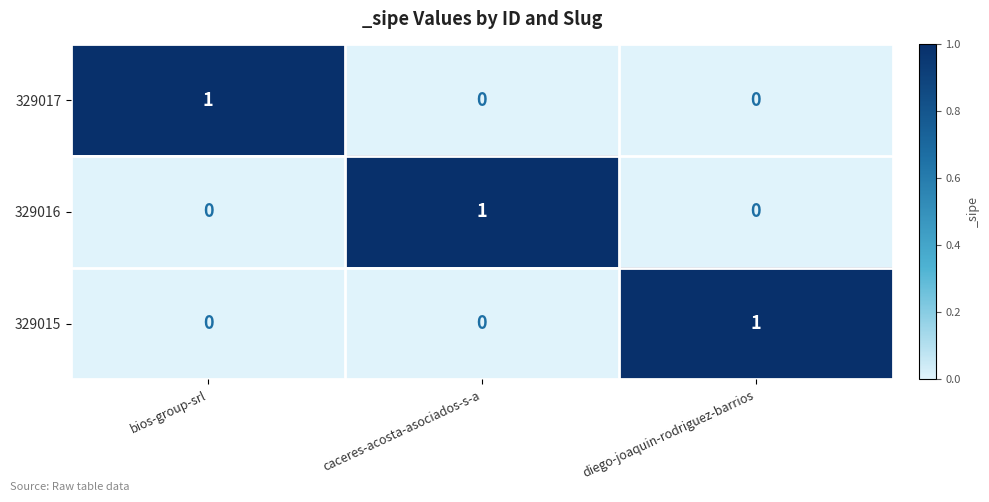

Is it true that 329016 equals -1 at diego-joaquin-rodriguez-barrios?

False